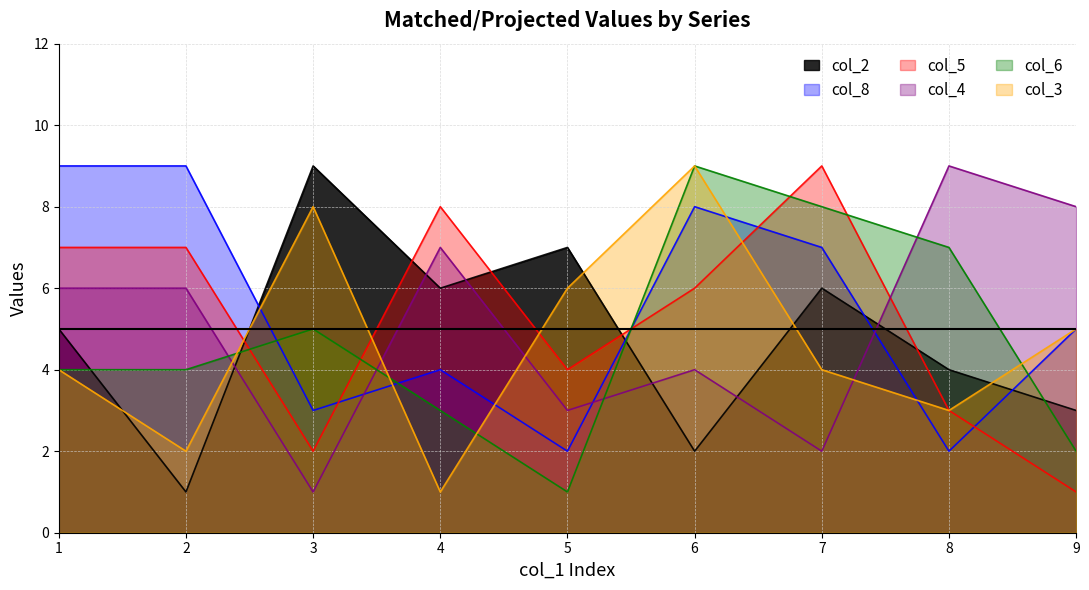

Is it true that col_4 equals 3 at 5?

True